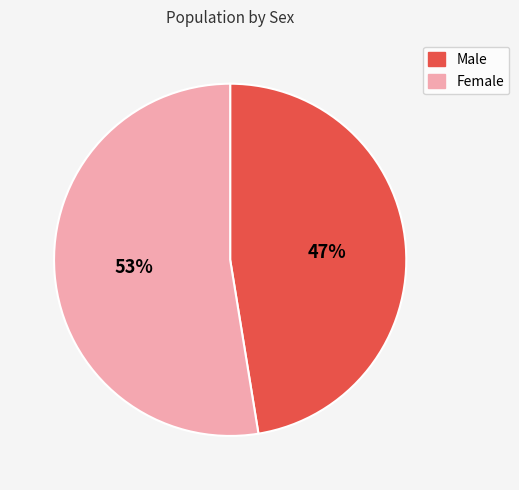

Rank the categories by value from lowest to highest.

Male, Female